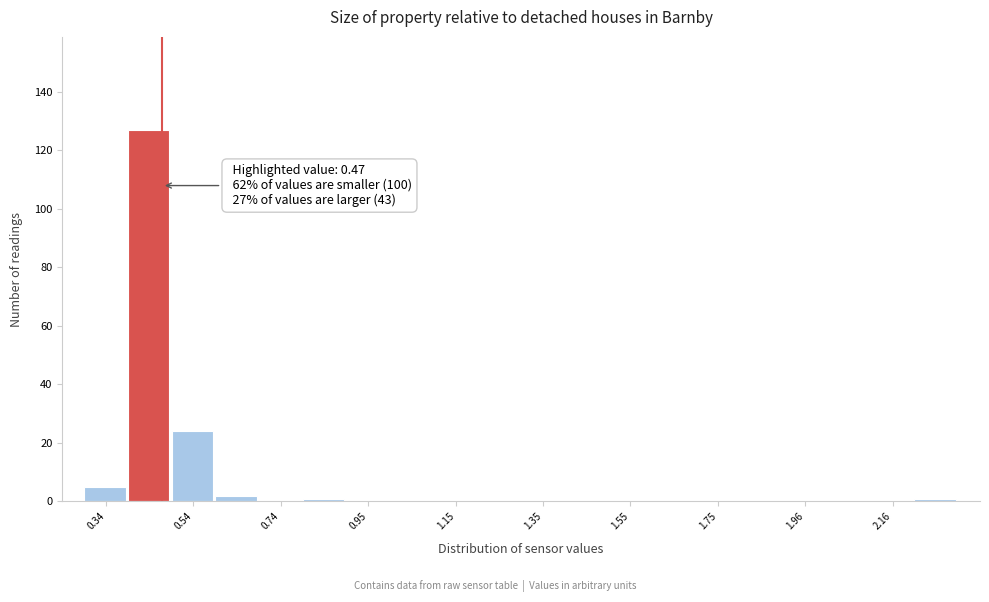

Around what value on the x-axis is the tallest bar? Give the approximate position of its centre, as read against the axis.

0.45